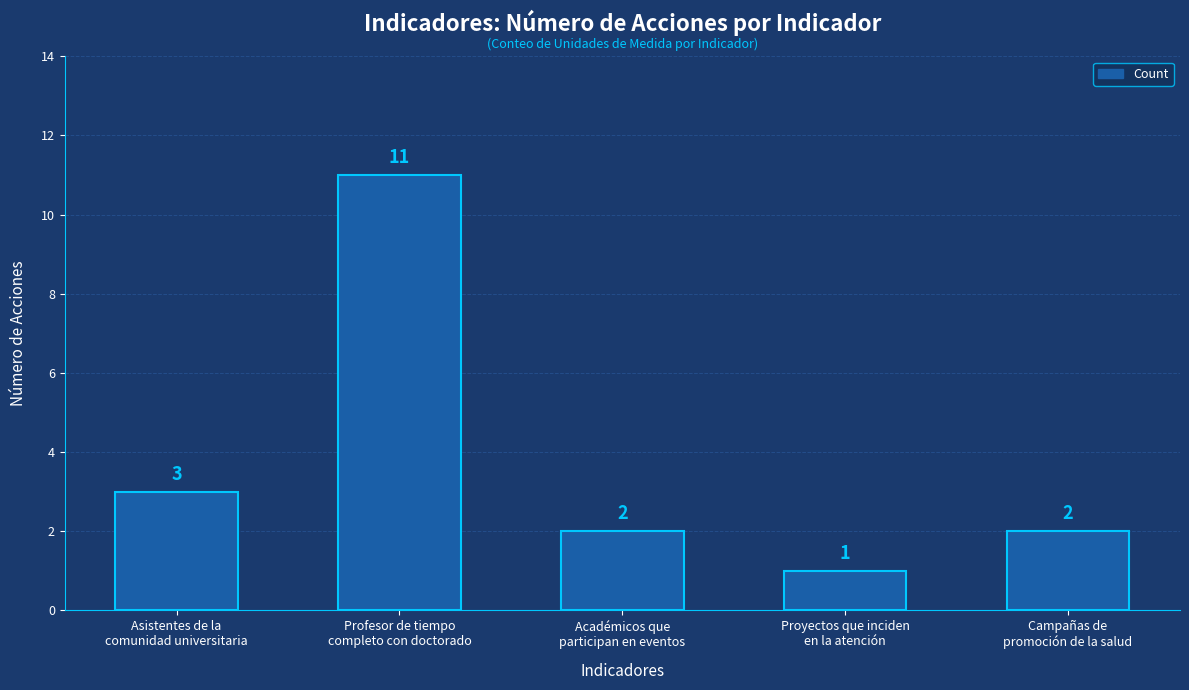

What is the average value?

4